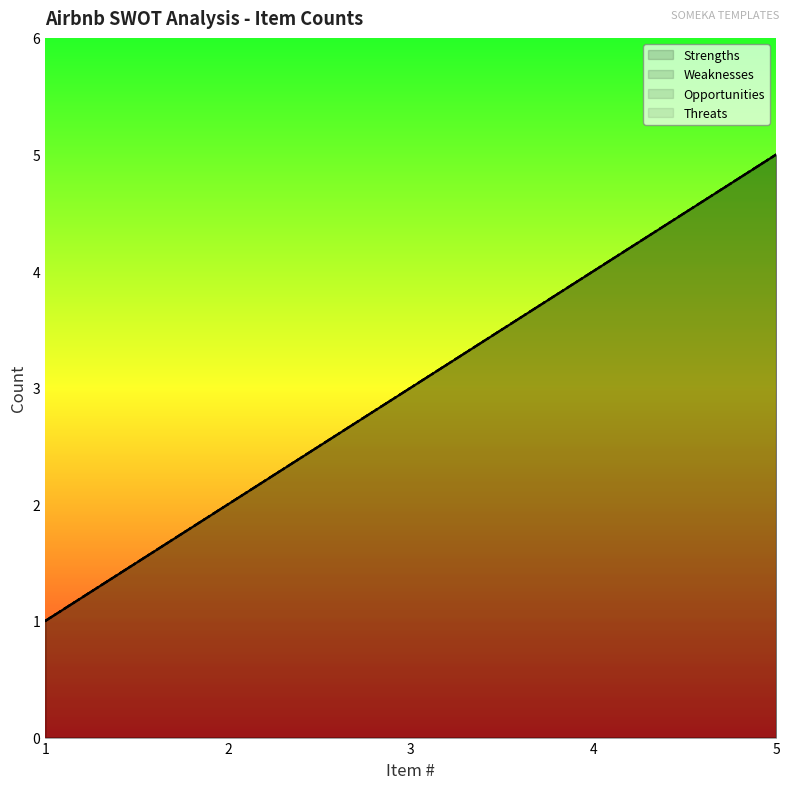

What is the difference between the Weaknesses values at 2 and 3?

1